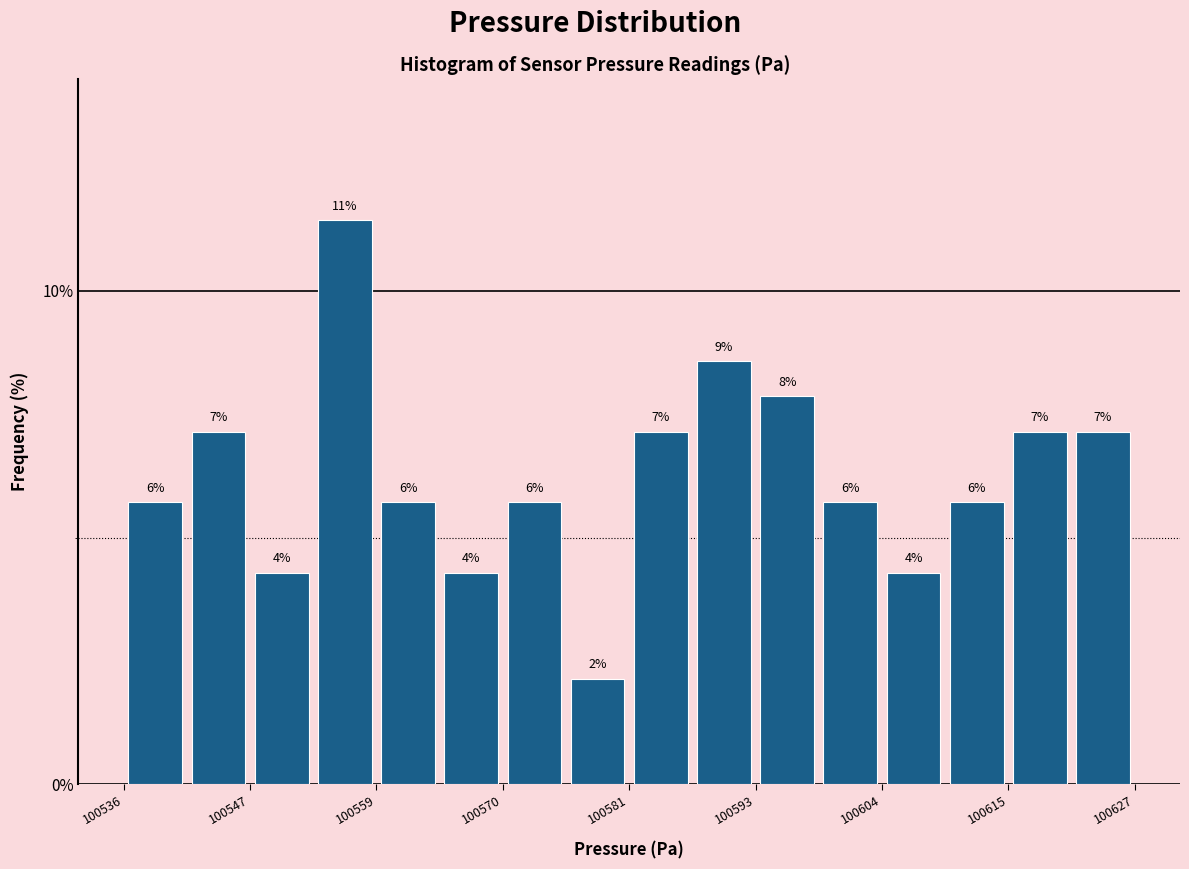

Read against the x-axis, roughly where is the centre of the tallest bar?

100556